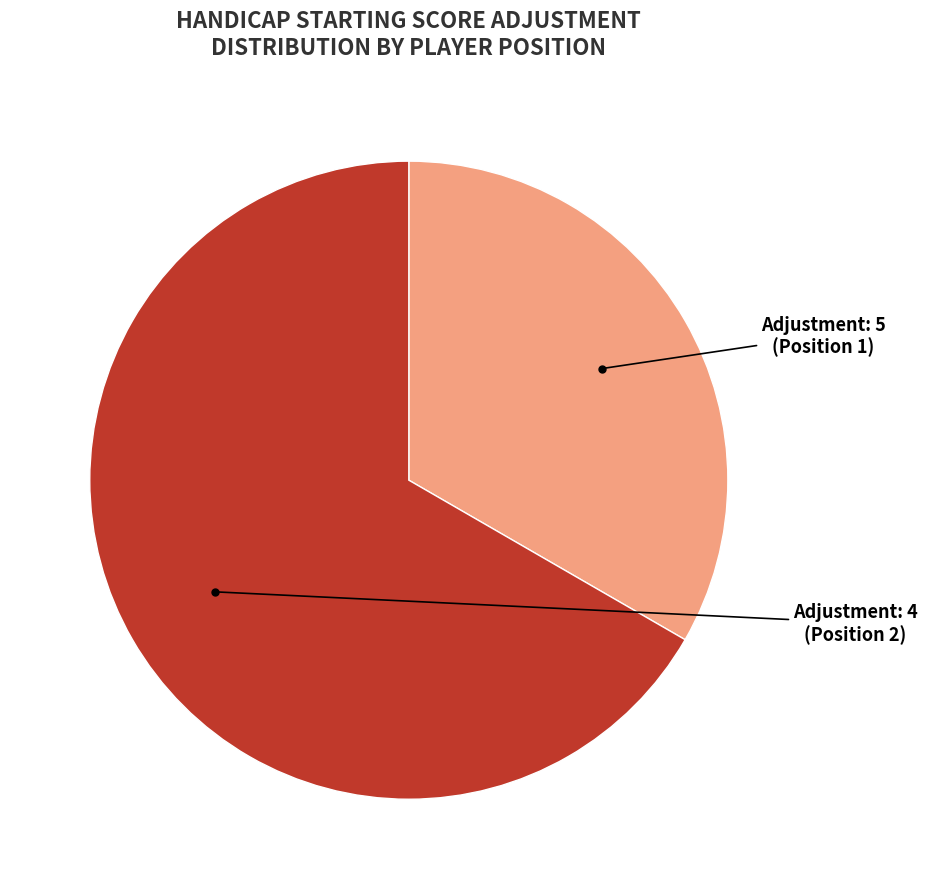

Does any single category account for the majority?

Yes